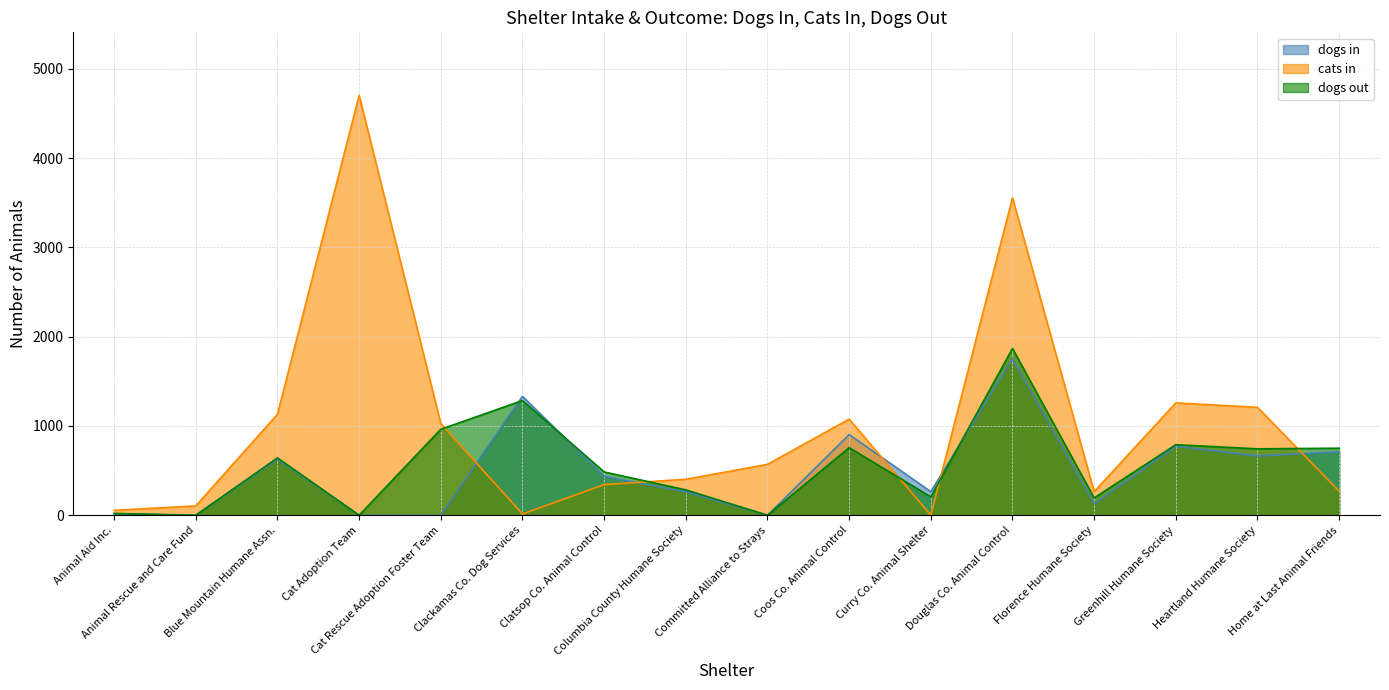

How many lines are shown in the chart?

3